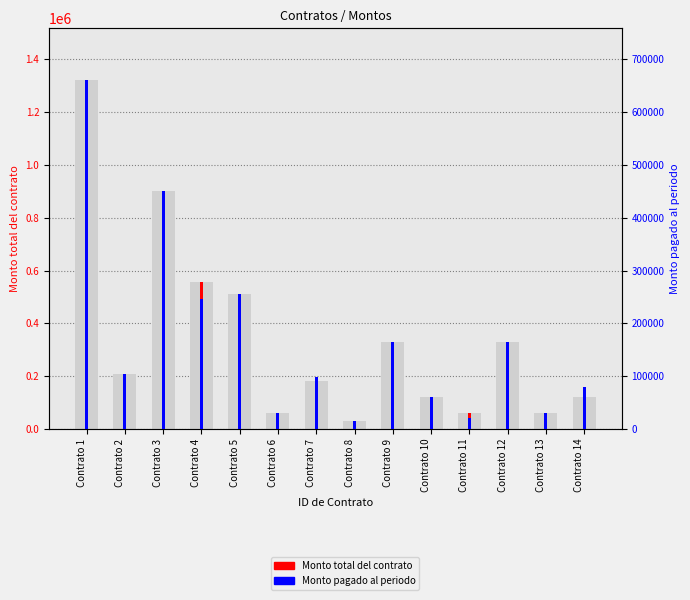

Does the chart contain any negative values?

No